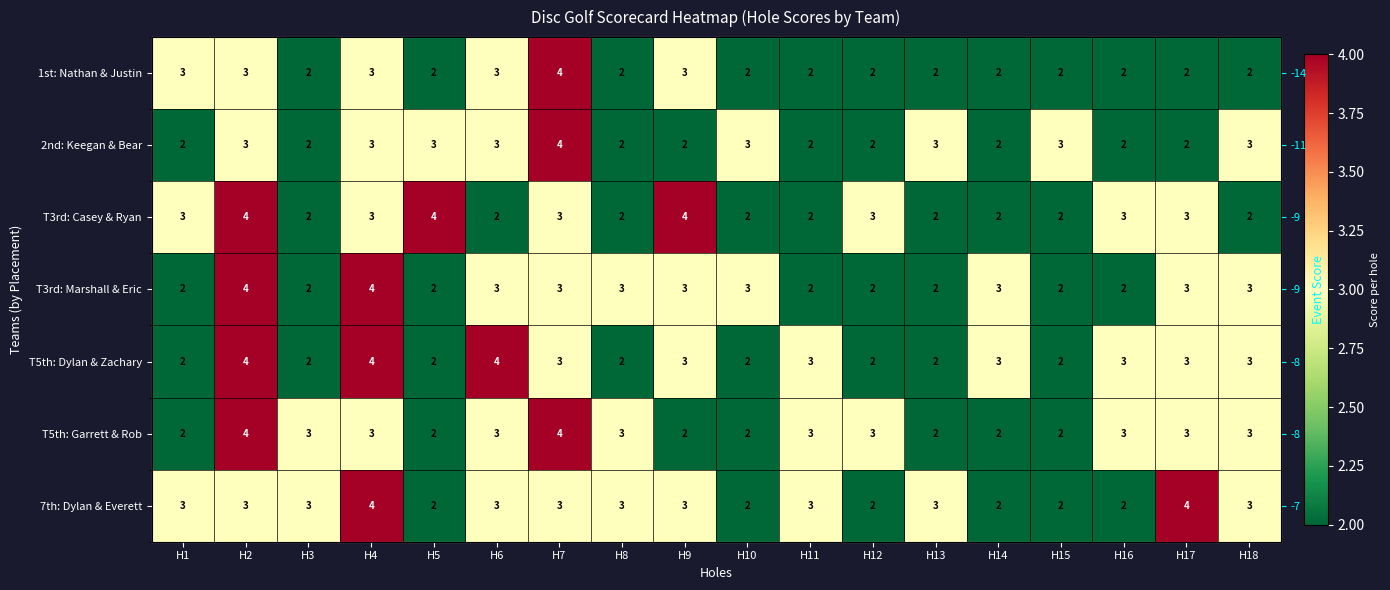

Rank the series at H4 from highest to lowest value.

T3rd: Marshall & Eric, T5th: Dylan & Zachary, 7th: Dylan & Everett, 1st: Nathan & Justin, 2nd: Keegan & Bear, T3rd: Casey & Ryan, T5th: Garrett & Rob